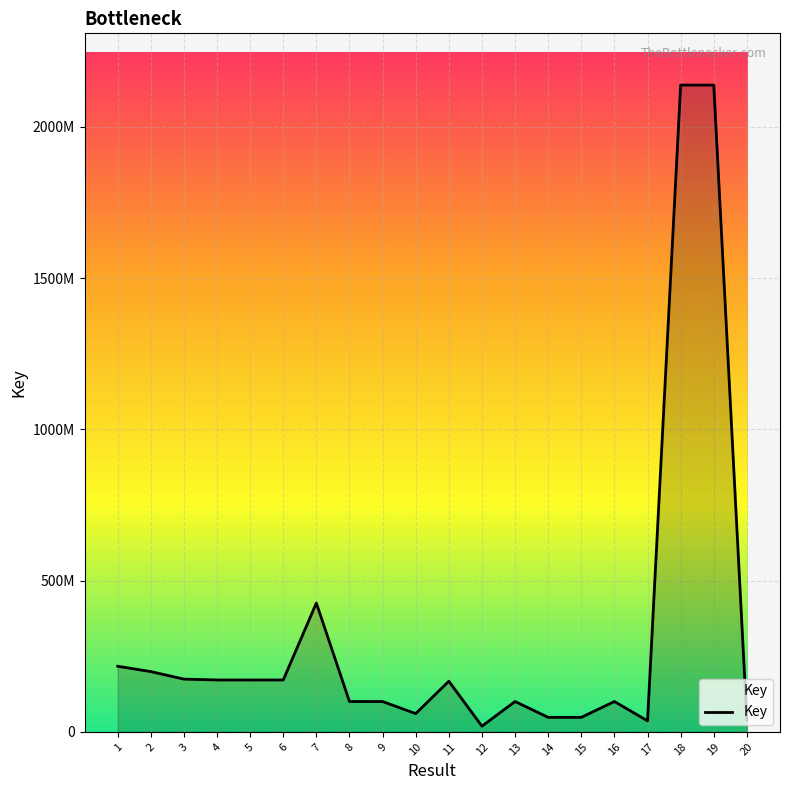

What is the difference between the maximum and second lowest values?

2101154695